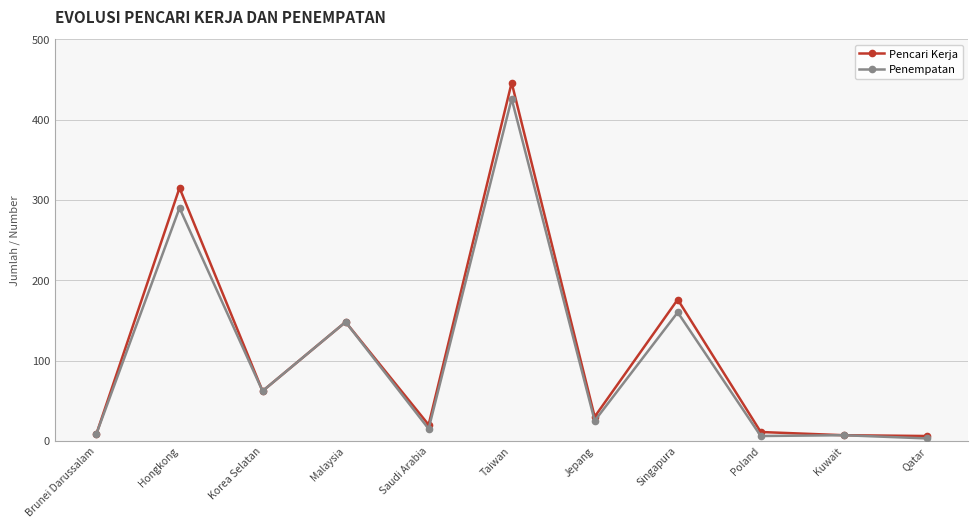

What is the value of the Penempatan point at the 10th from the left?

7